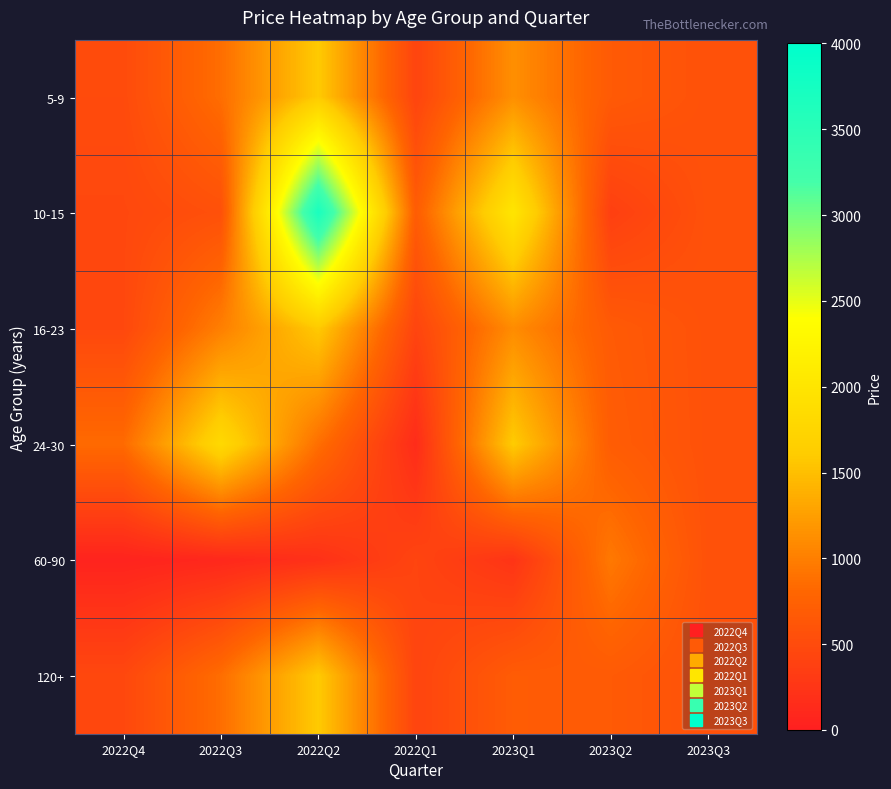

What is the smallest value displayed?

50.0